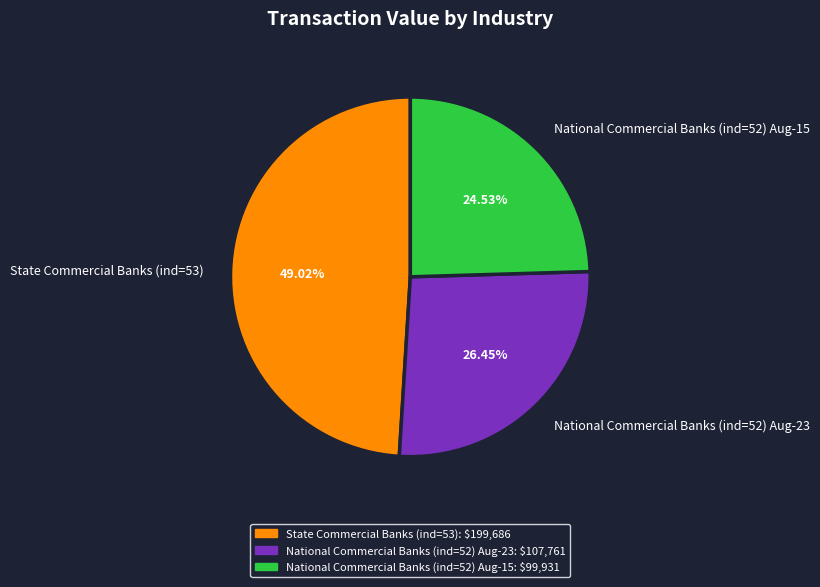

To the nearest percent, what is the average slice percentage?

33%